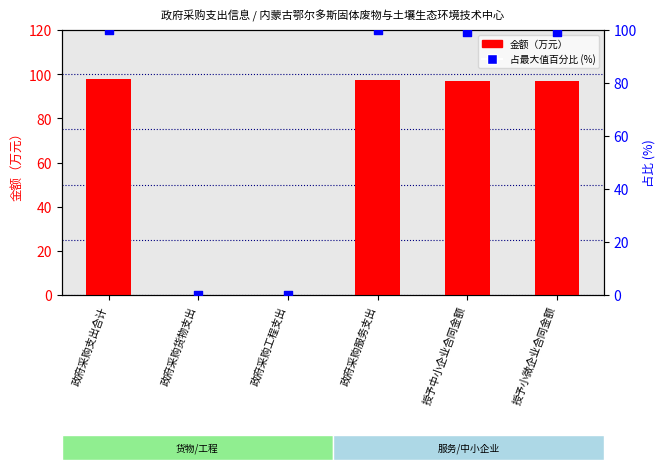

Which series has the widest spread of Y values?

占最大值百分比 (%)